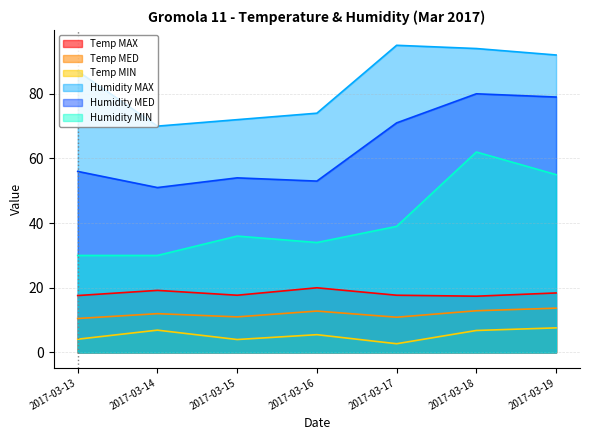

How many data points does each series have?

7